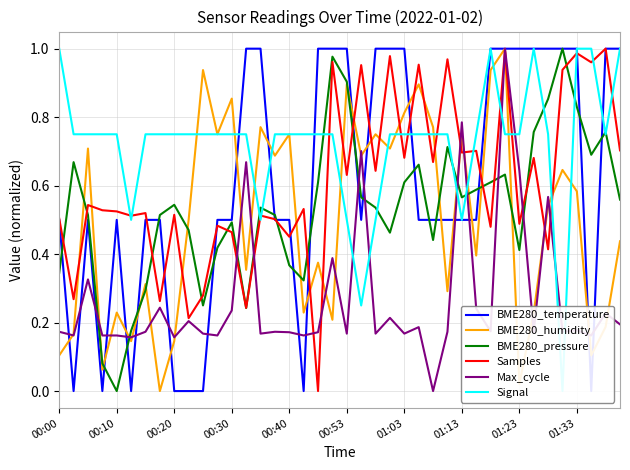

Is it true that BME280_pressure equals 0.8 at 00:30?

False